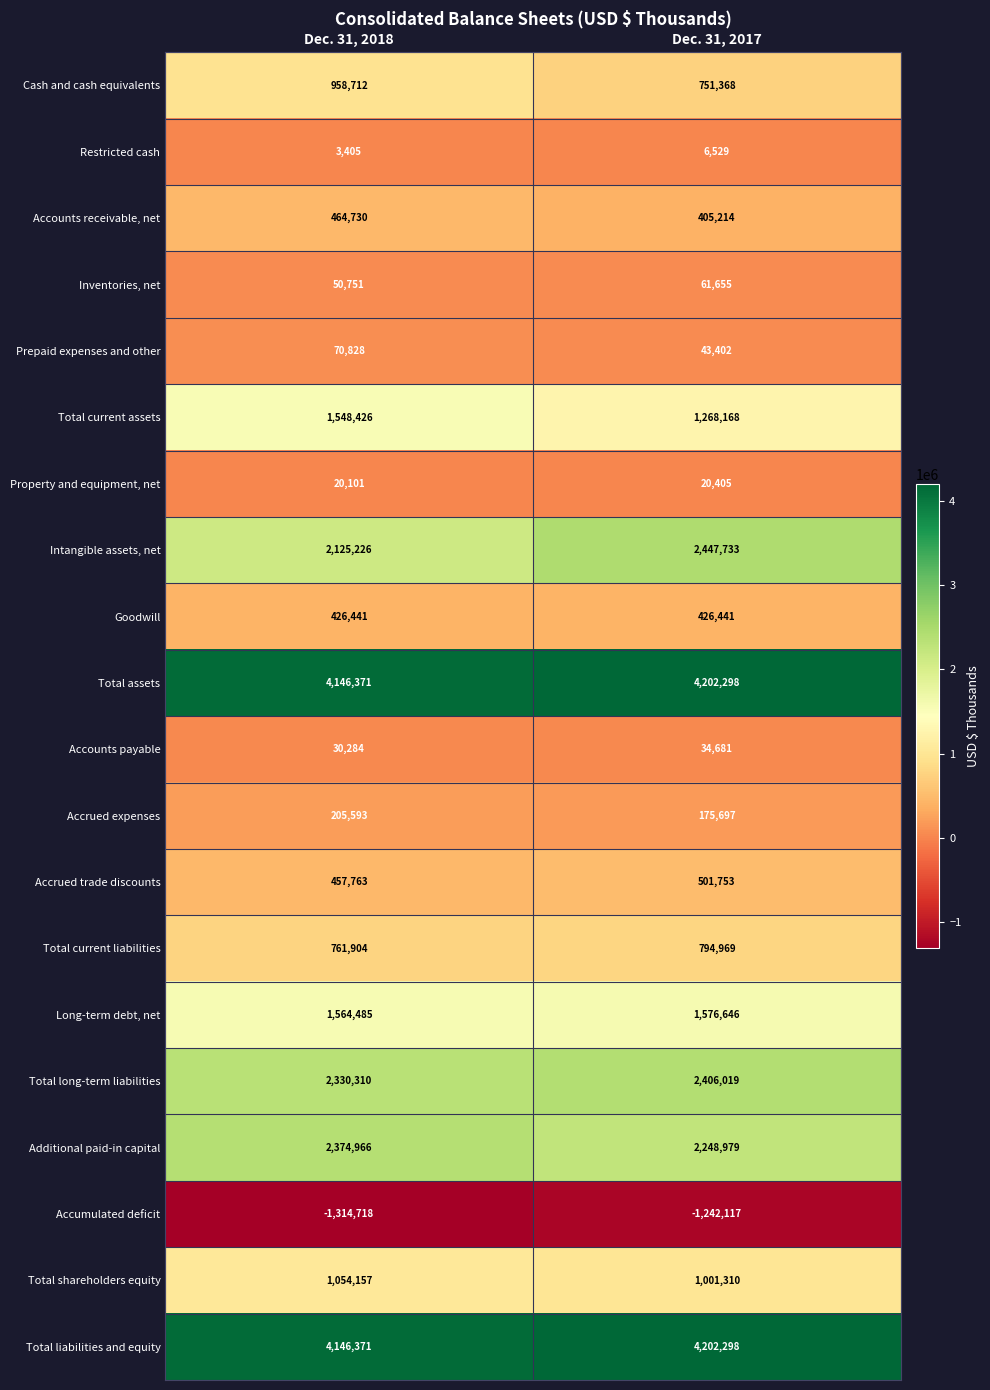

Is it true that Prepaid expenses and other equals 43402 at Dec. 31, 2017?

True